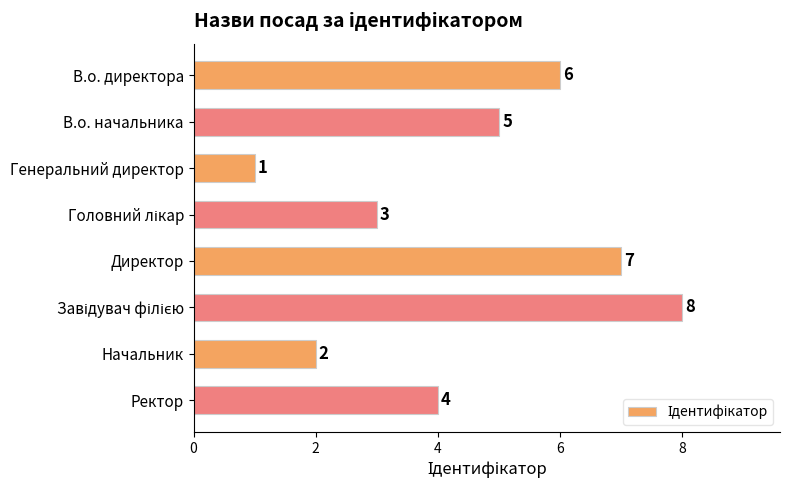

Is it true that the value at В.о. директора is 6?

True